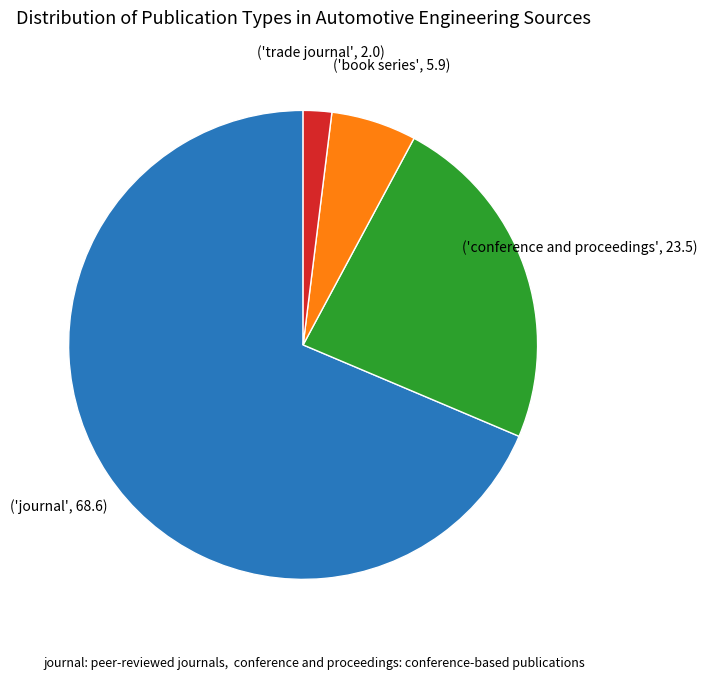

Does any single category account for the majority?

Yes